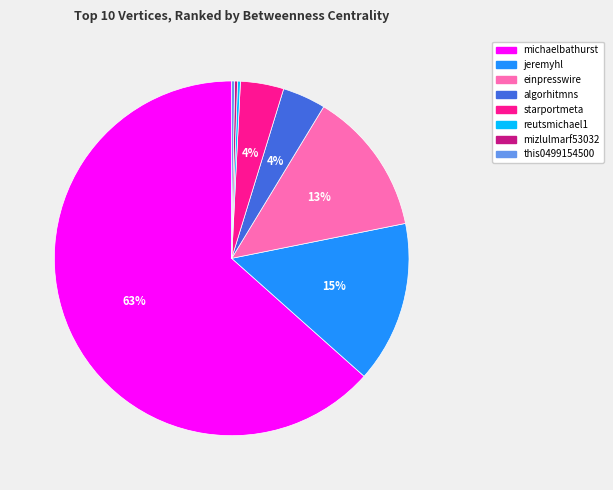

To the nearest percent, what is the average slice percentage?

12%